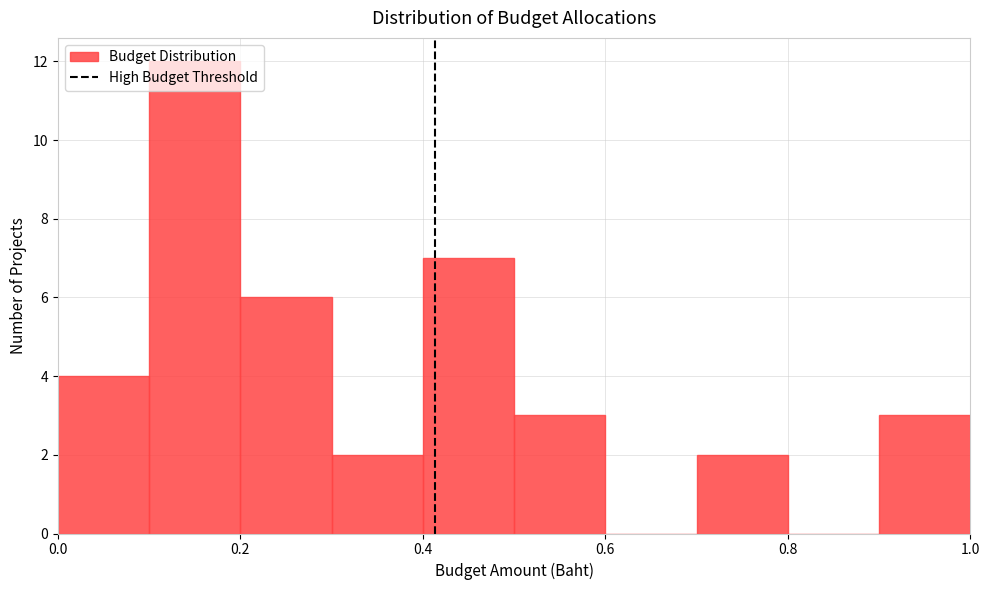

What is the height of the bar covering 0.1 to 0.2 on the x-axis? The values are not printed on the chart, so give them approximately, as read against the axis.

12